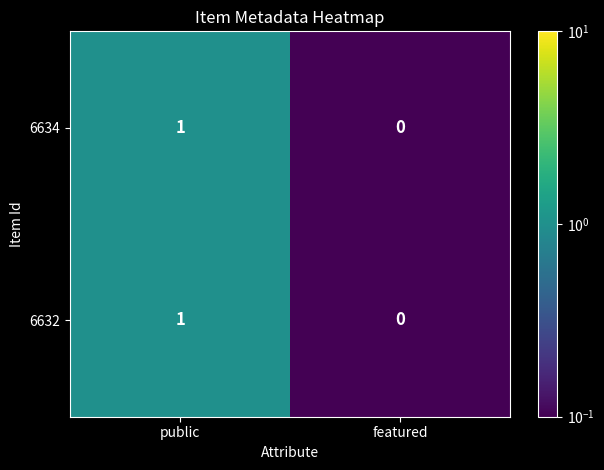

Reading left to right, list all the values displayed in this chart.

6634: 1	0
6632: 1	0